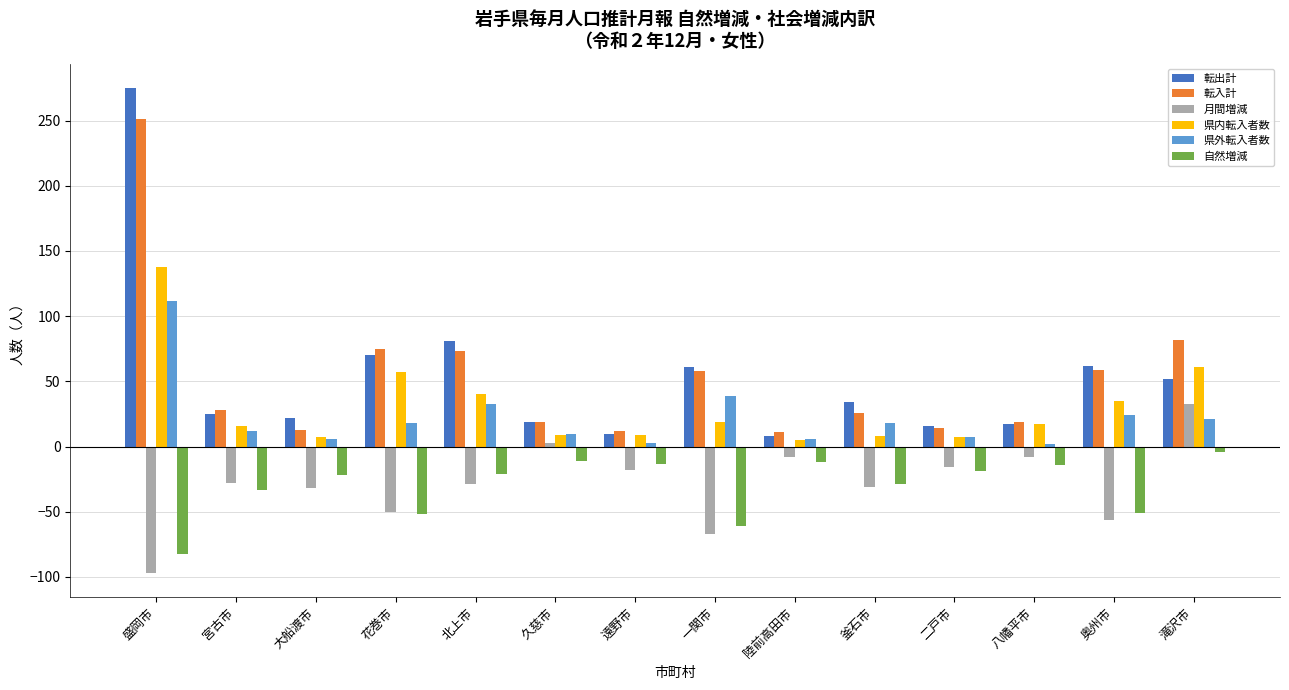

Which series has the largest range (max minus min)?

転出計